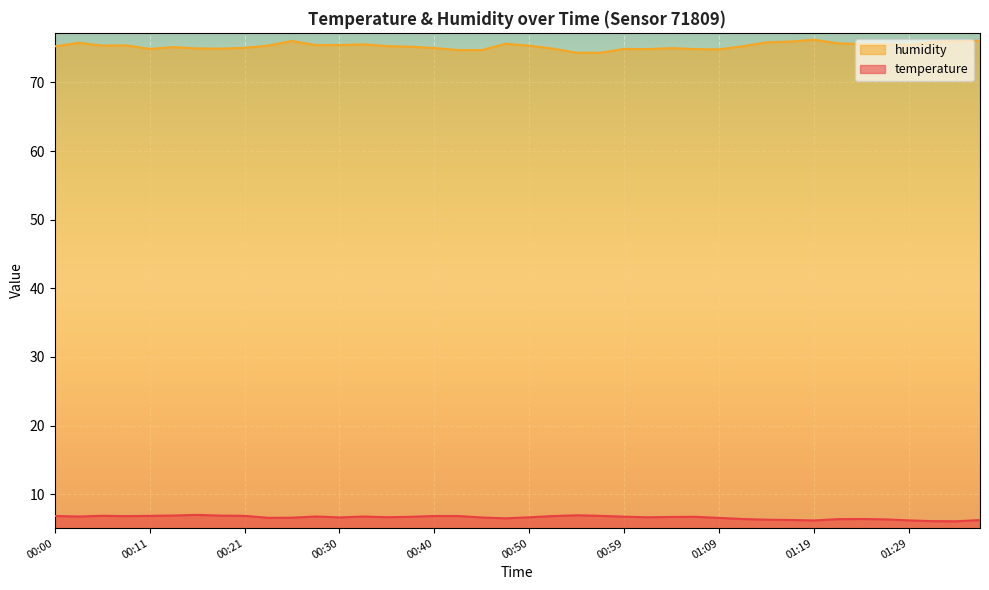

What is the value of the temperature point at the 1st from the left?

6.8